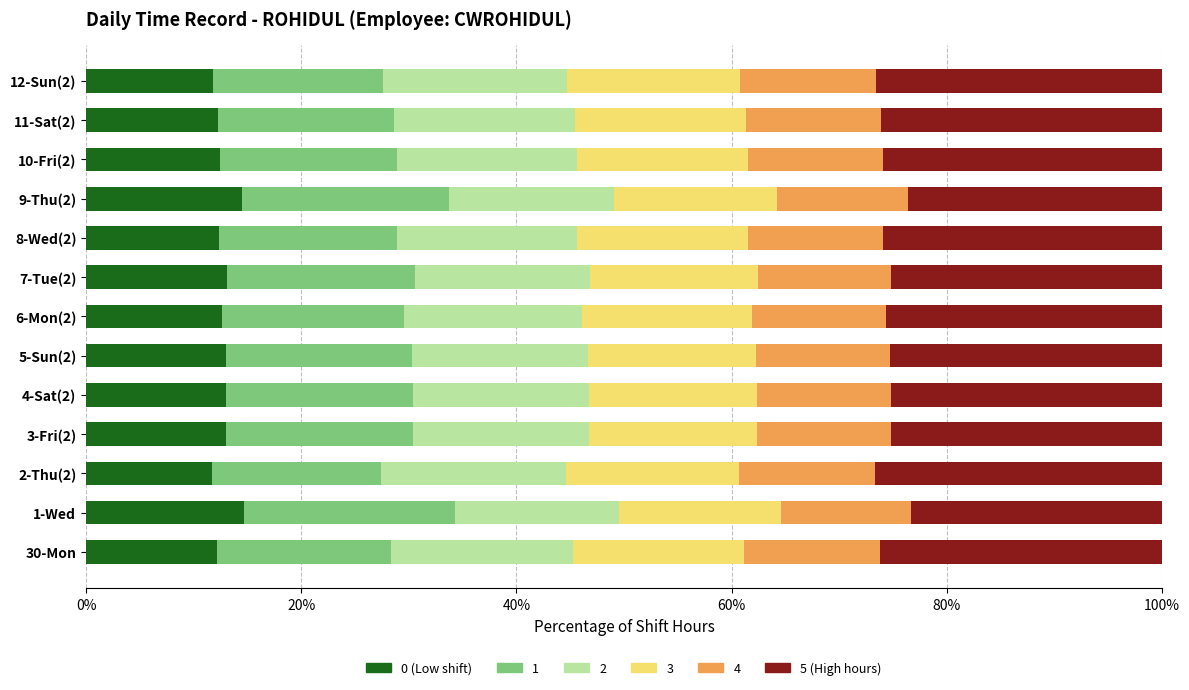

What is the total value across all series at 10-Fri(2)?

100.0